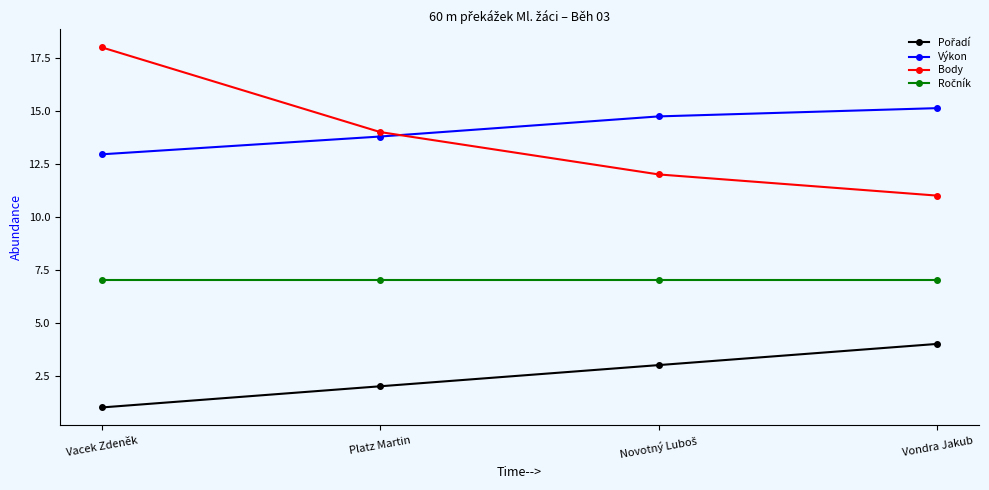

What is the spread (max minus min) of values at Vacek Zdeněk?

17.0